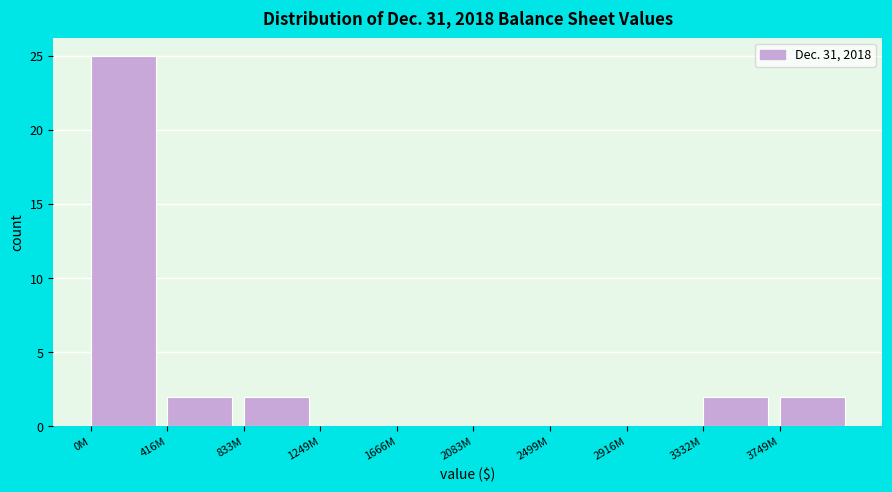

Reading left to right, what are all the values shown in this chart?

0M=25	416M=2	833M=2	1249M=0	1666M=0	2083M=0	2499M=0	2916M=0	3332M=2	3749M=2